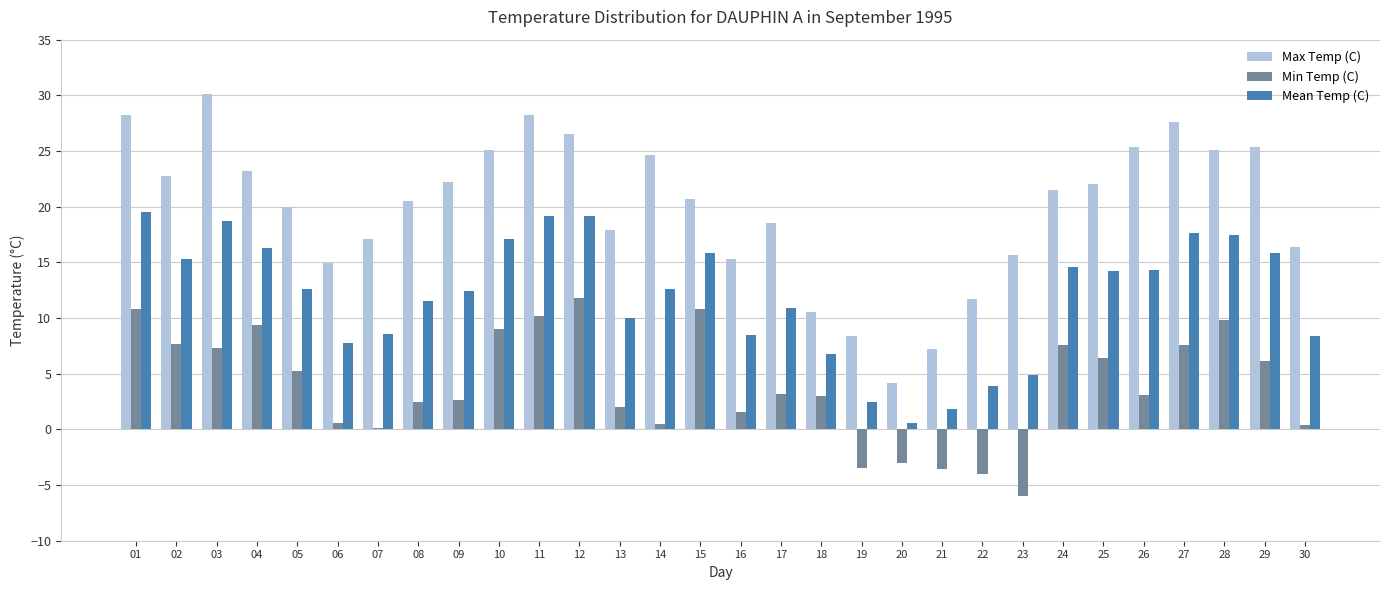

Count the number of categories in the chart.

30